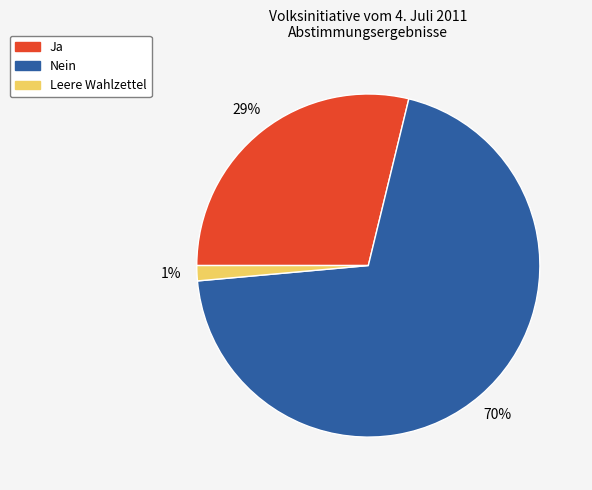

Combined, do Leere Wahlzettel and Nein account for over 50%?

Yes